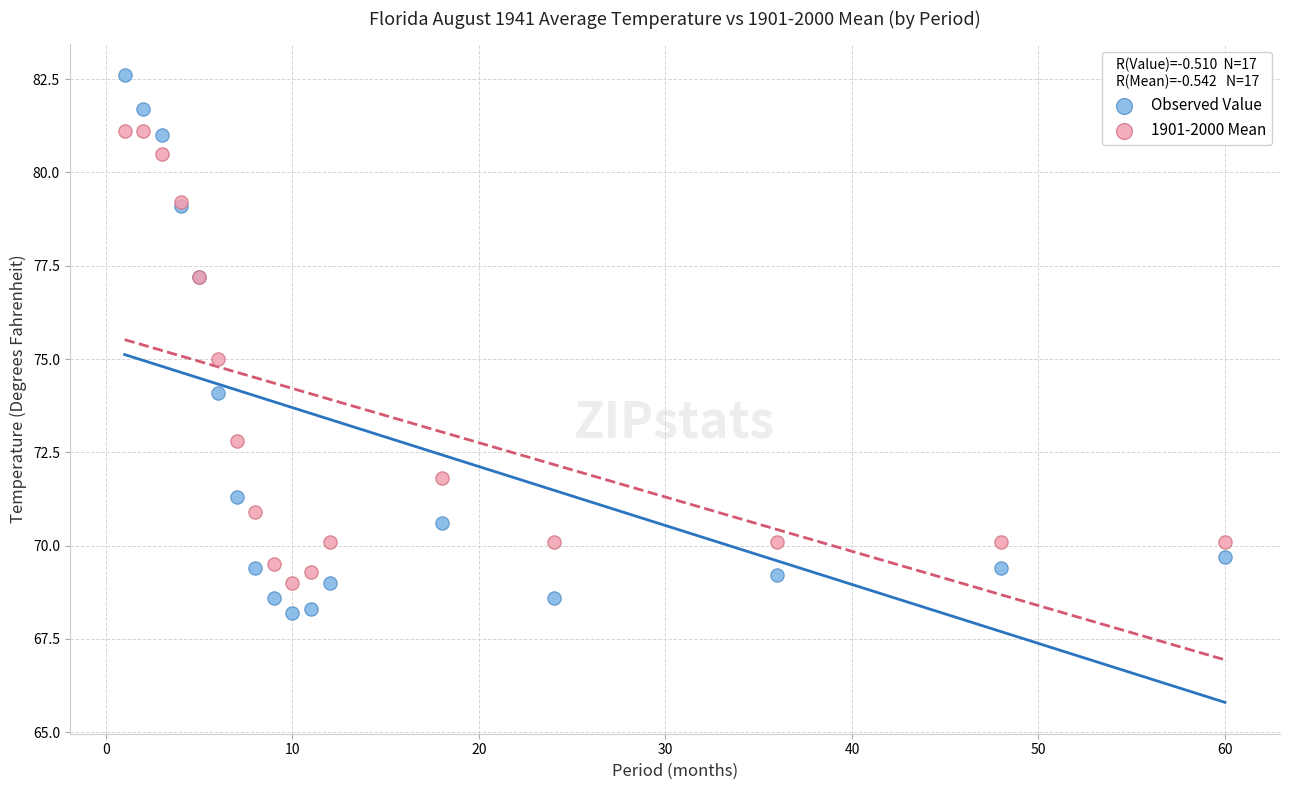

Which series has the largest Y range (max minus min)?

Observed Value